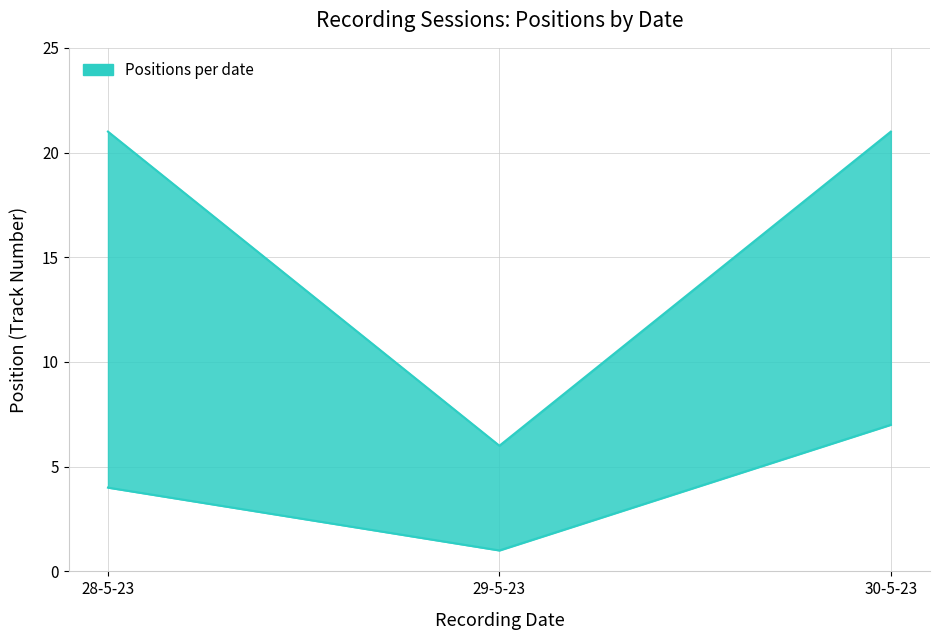

How many data points does each series have?

3